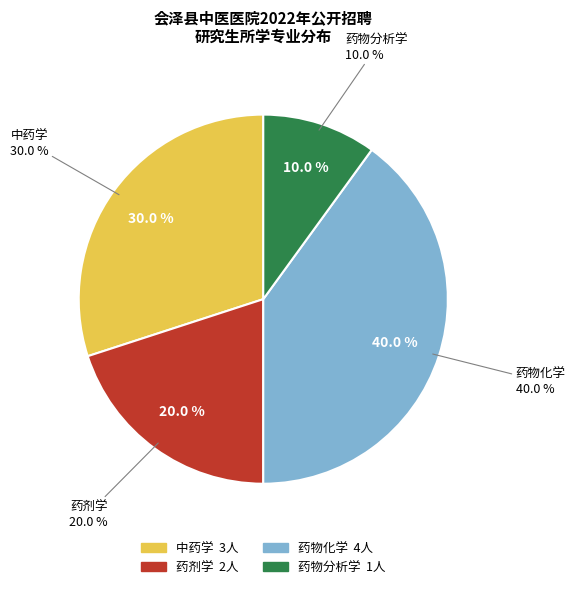

Which category has the biggest portion of the pie?

药物化学